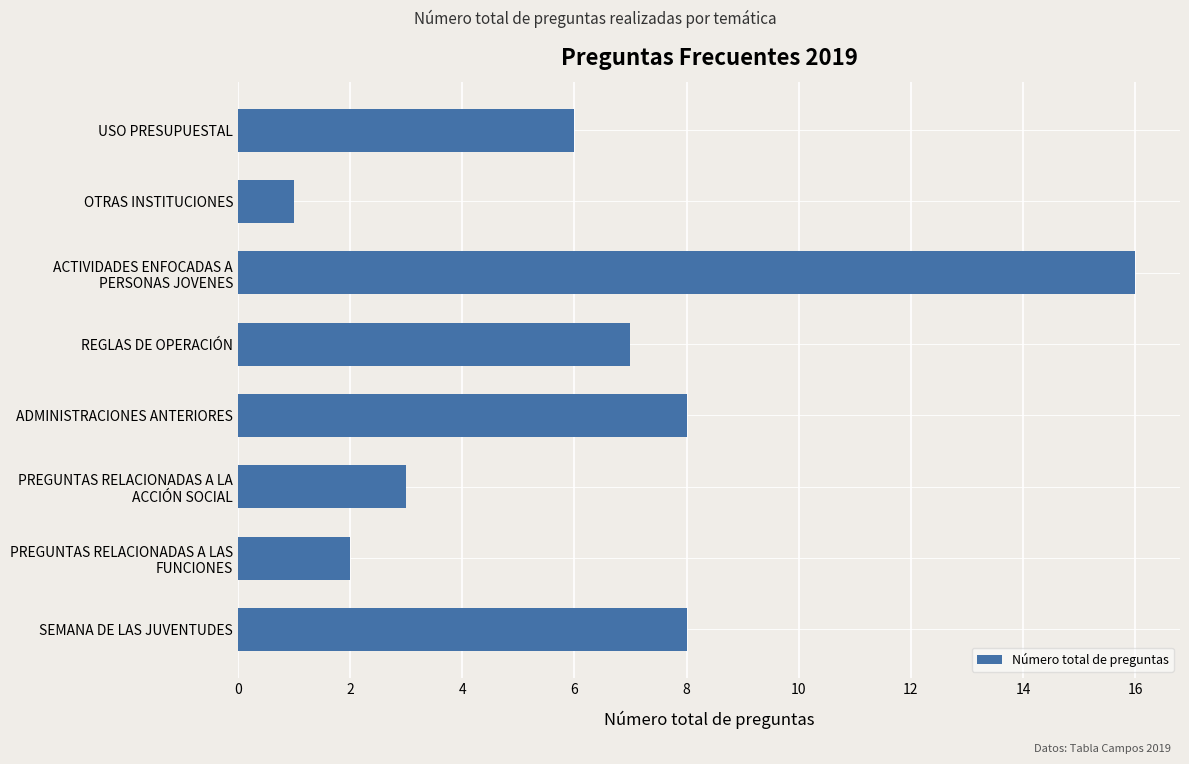

What is the difference between the maximum and minimum values?

15